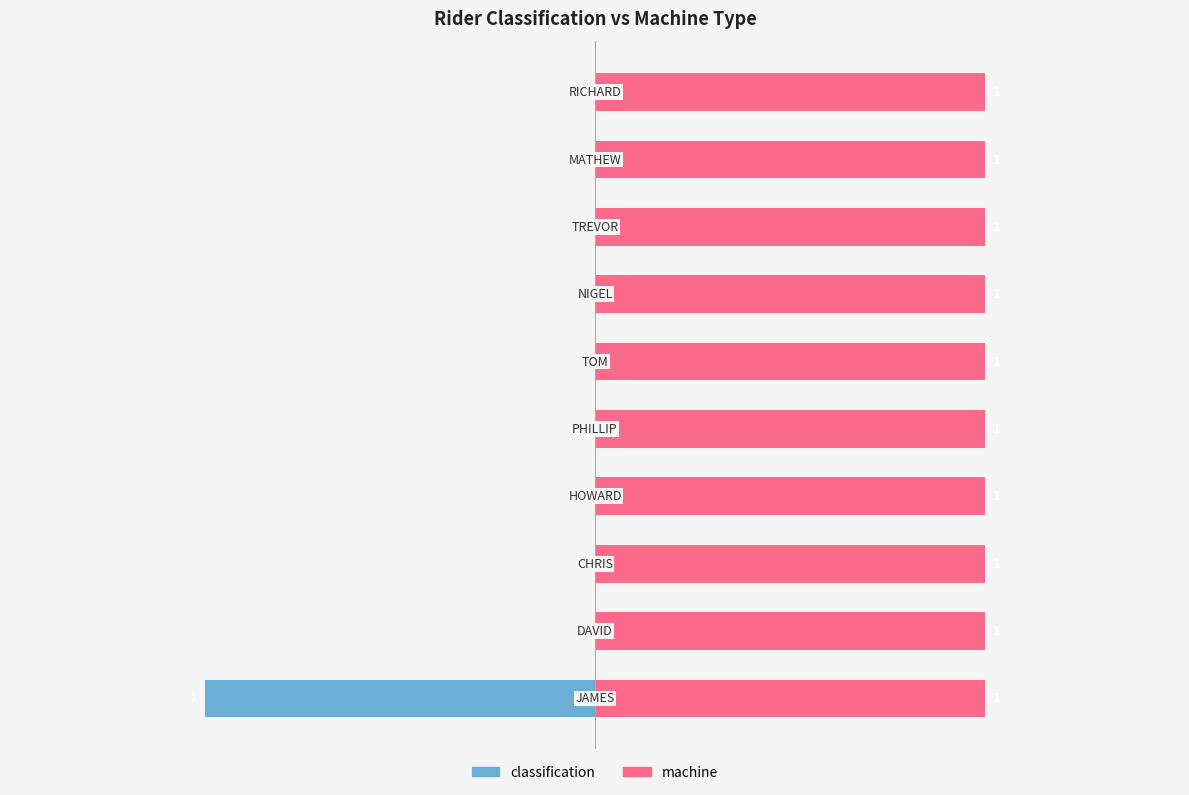

How many series are shown in this chart?

2